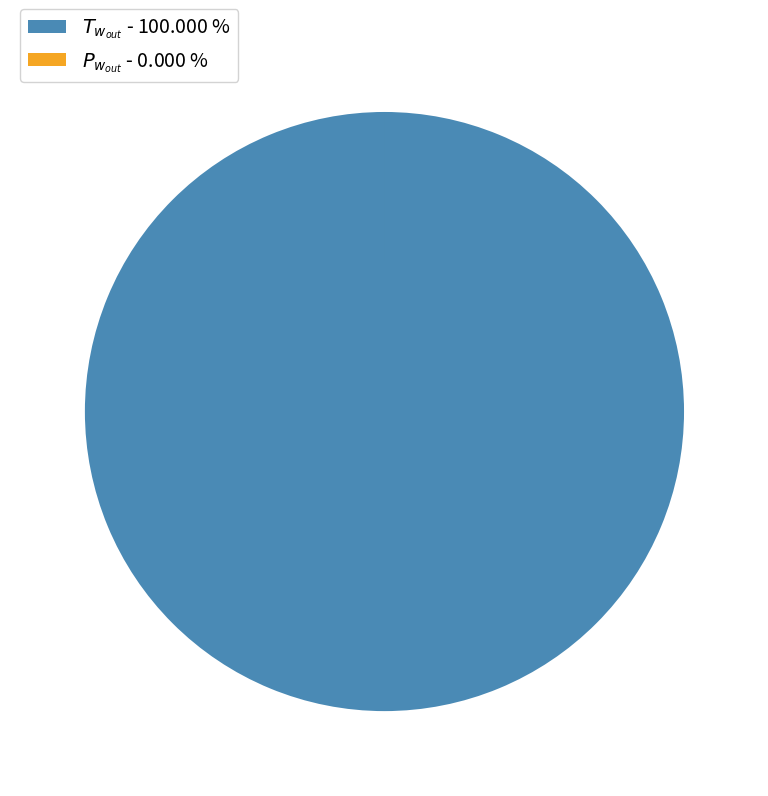

Does any single category account for the majority?

Yes